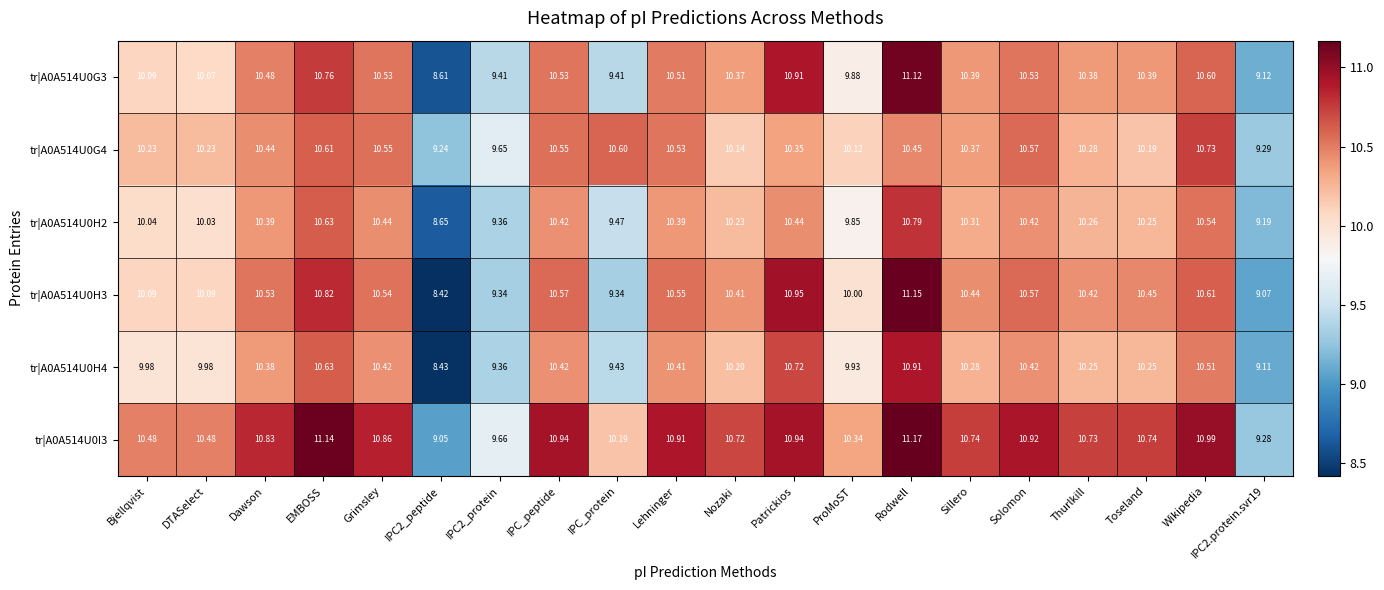

Which series has the largest range (max minus min)?

tr|A0A514U0H3